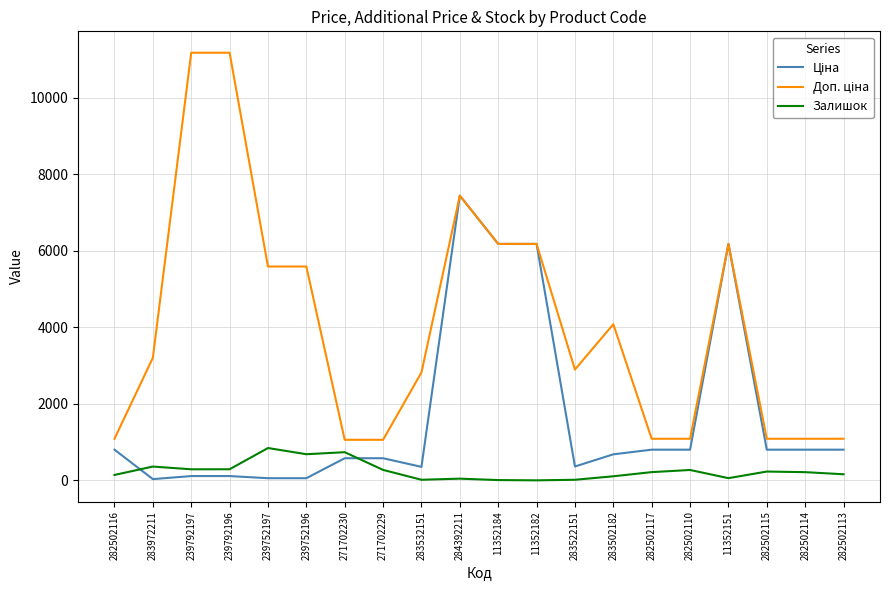

What is the highest value of the Залишок series?

845.0